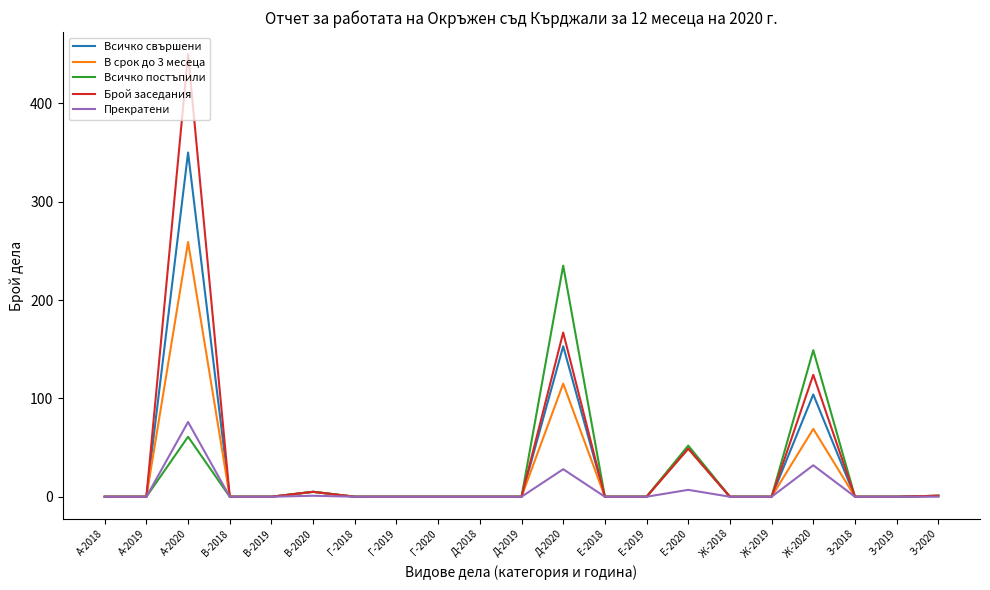

What is the sum of the Прекратени values at Е-2018 and В-2020?

1